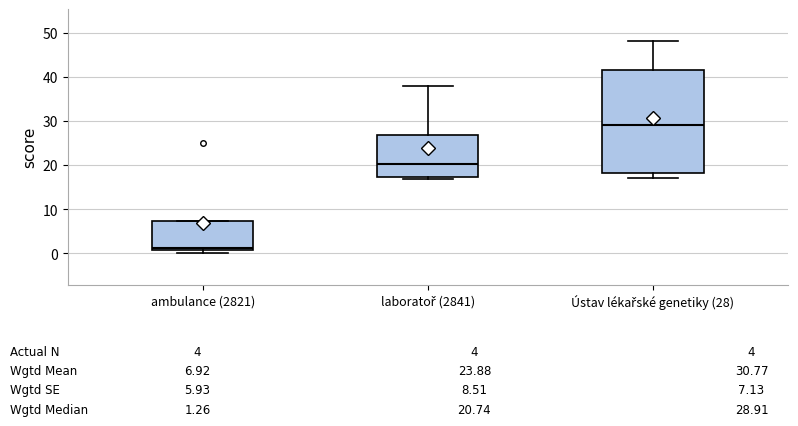

Comparing the boxes themselves (not the whiskers), which one is the tallest?

Ústav lékařské genetiky (28)